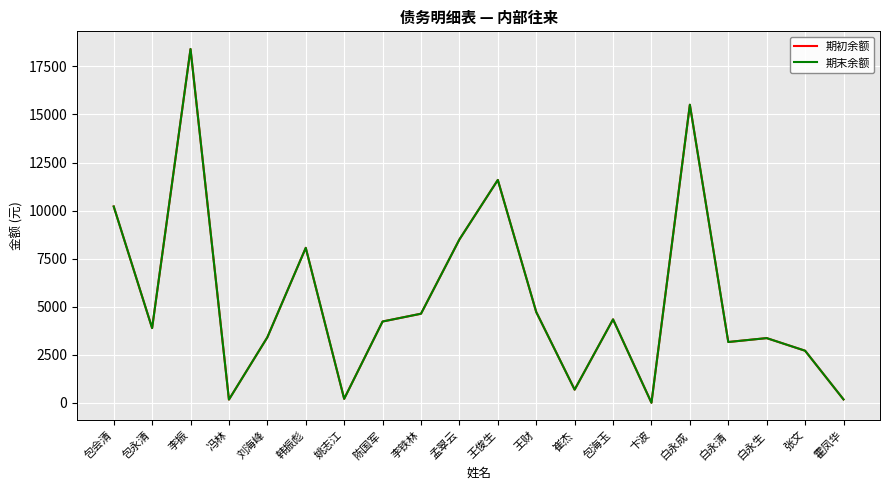

True or false: 期初余额 has a value of 3270.7 at 包会清.

False